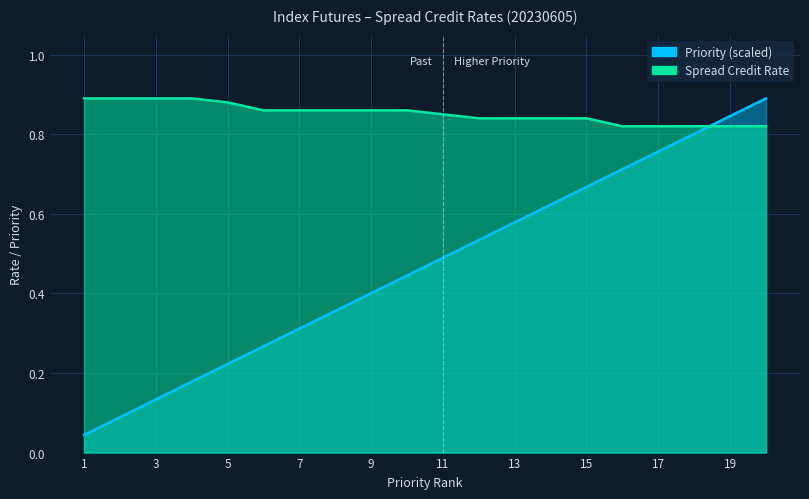

At how many categories does at least one series exceed 0?

20